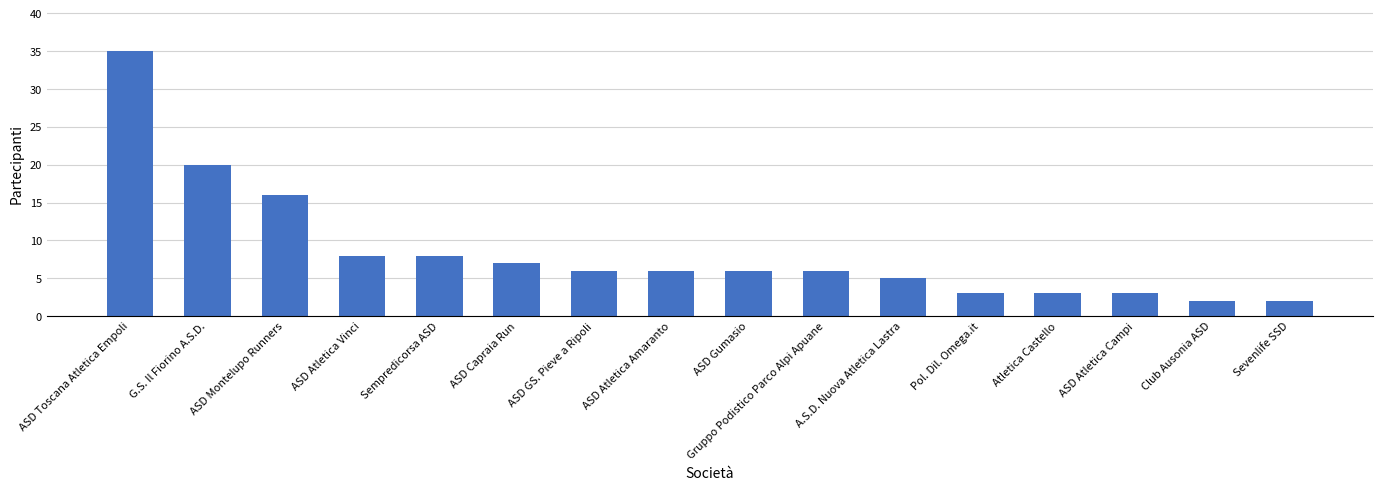

Does the chart contain stacked bars?

No